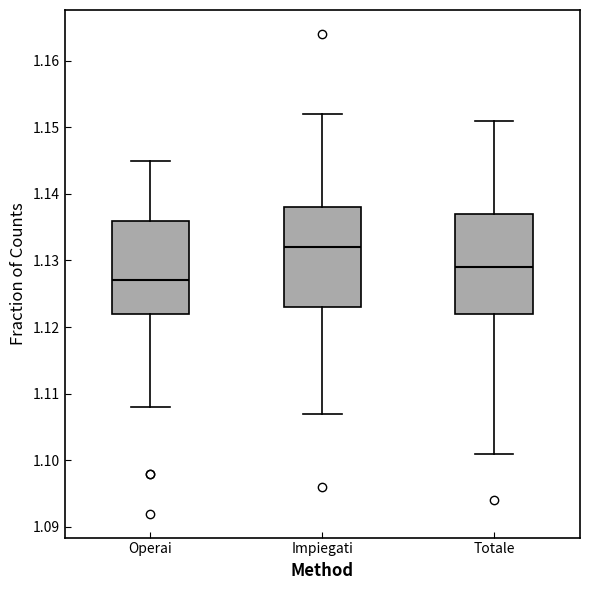

Reading left to right, read every box against the y-axis: the position of its median line, the range the box covers, and the ends of its whiskers. The values are not printed on the chart, so give them approximately, as read against the axis.

Operai: median 1.127, box 1.122 to 1.136, whiskers 1.108 to 1.145
Impiegati: median 1.132, box 1.123 to 1.138, whiskers 1.107 to 1.152
Totale: median 1.129, box 1.122 to 1.137, whiskers 1.101 to 1.151